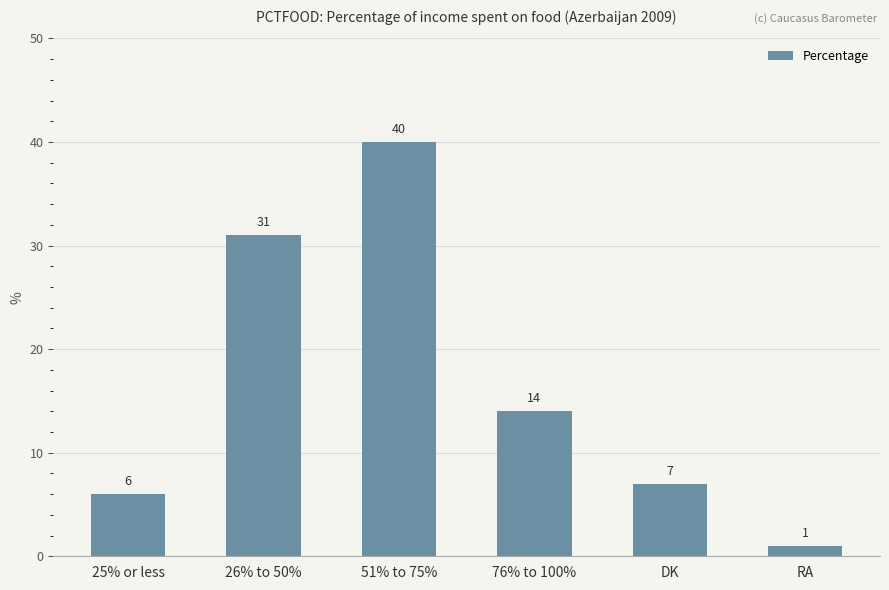

List the labels in order of value, largest first.

51% to 75%, 26% to 50%, 76% to 100%, DK, 25% or less, RA